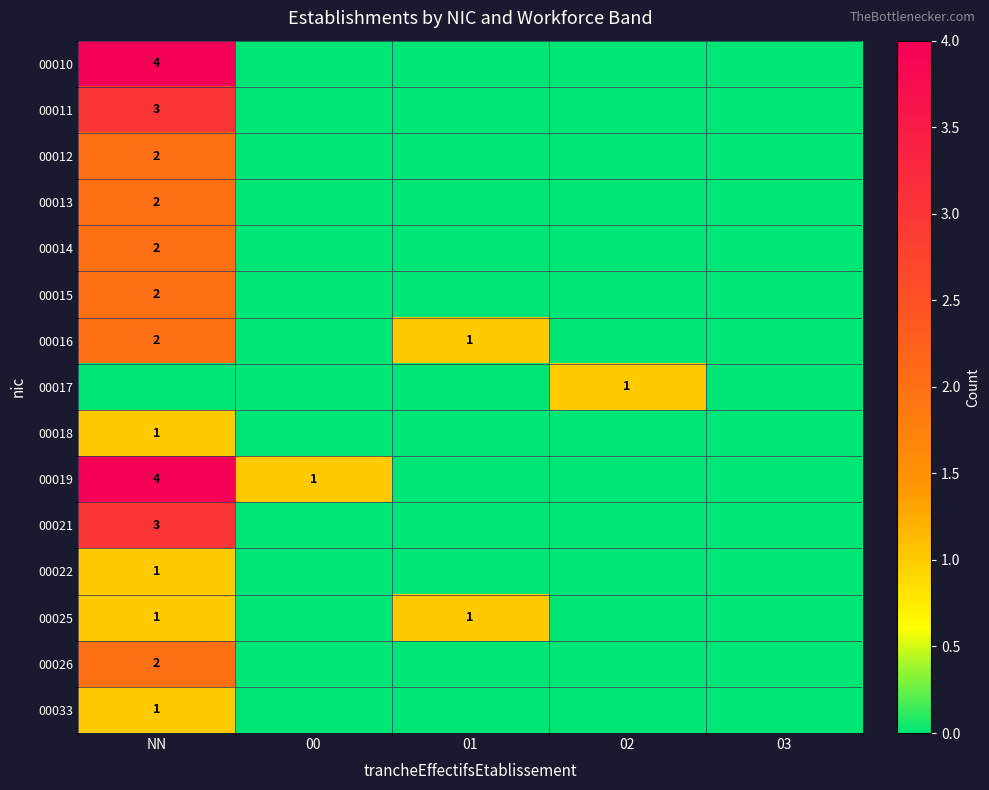

What is the sum of the 00016 values at NN and 01?

3